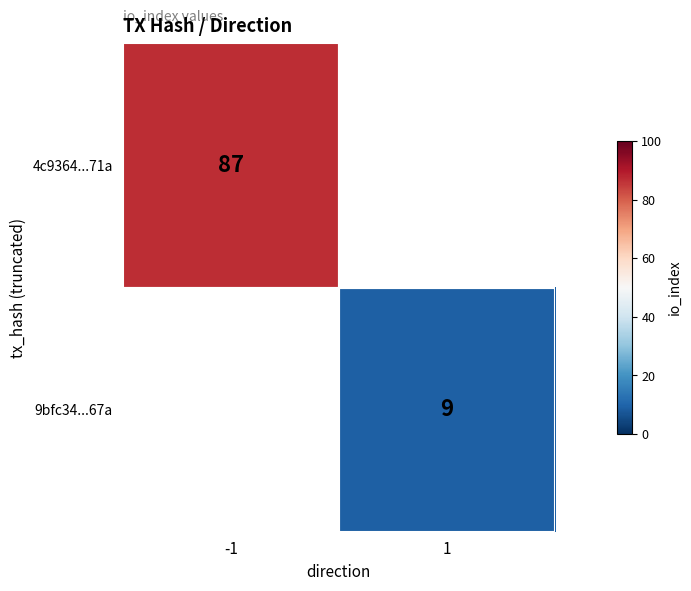

At how many categories does at least one series exceed 70?

1